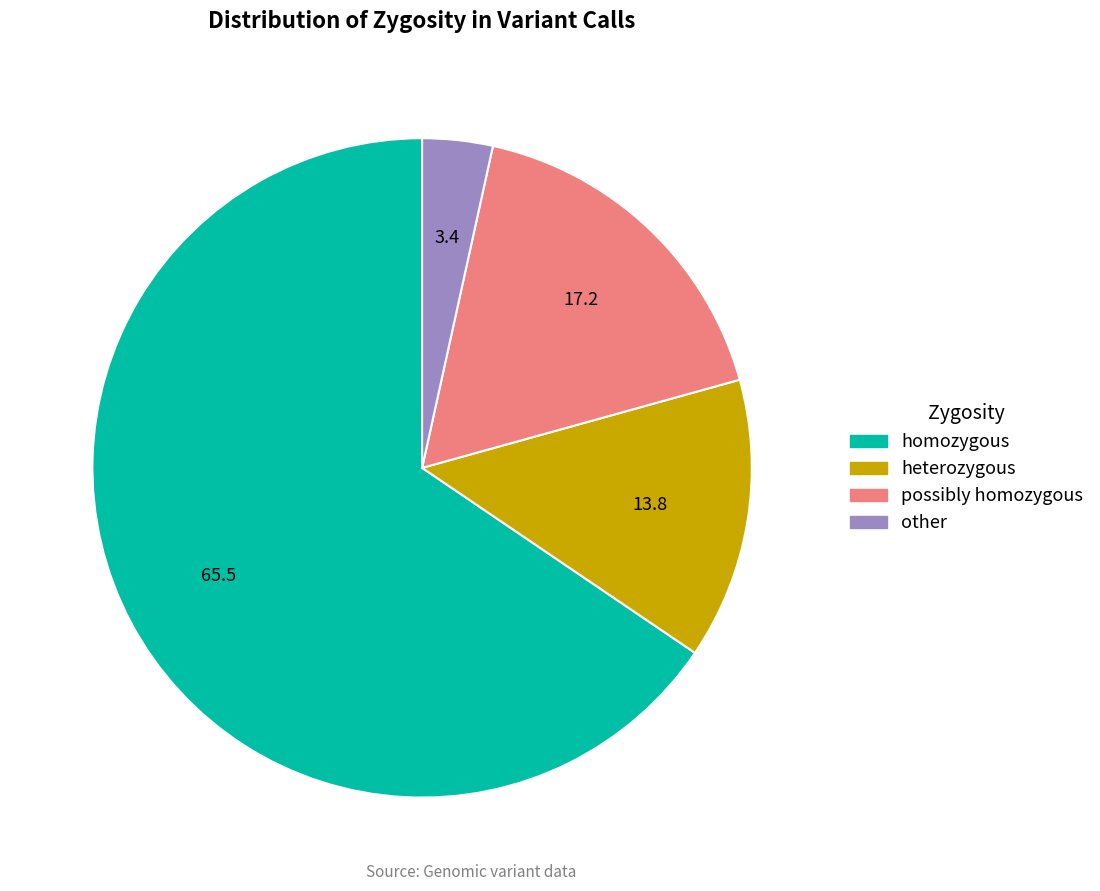

How many slices are in this pie chart?

4